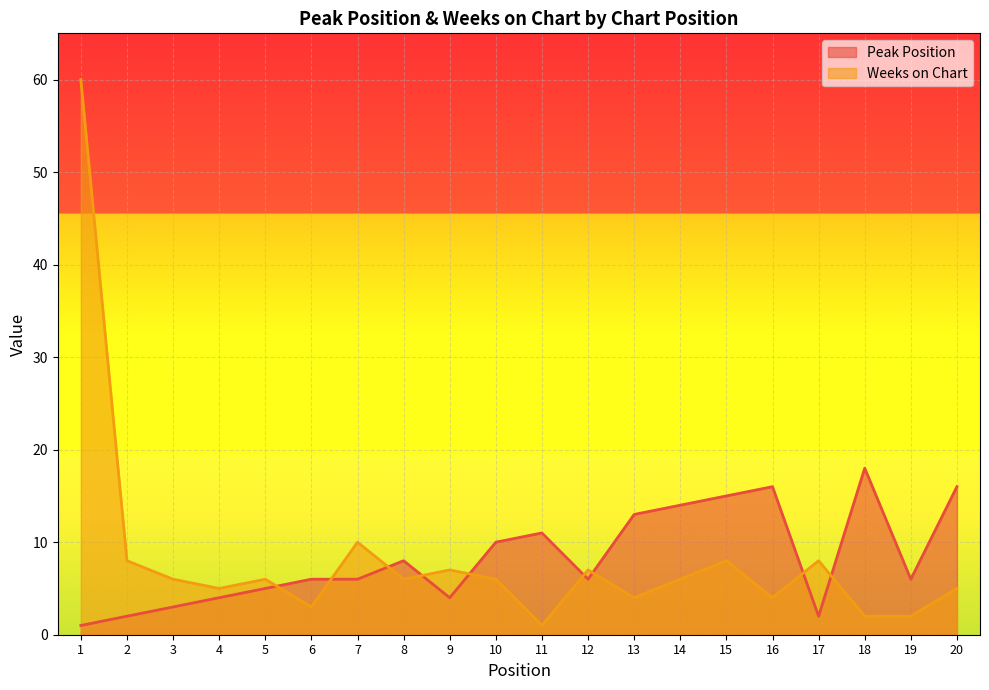

What is the average value of the Peak Position series?

8